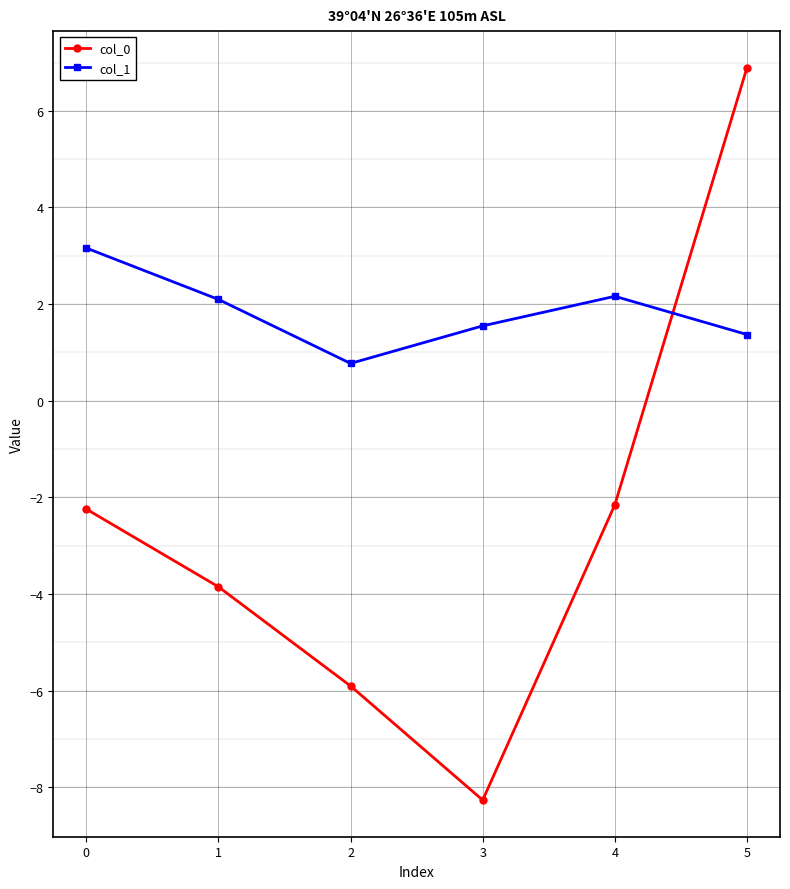

At which category does col_1 reach its first local peak?

4